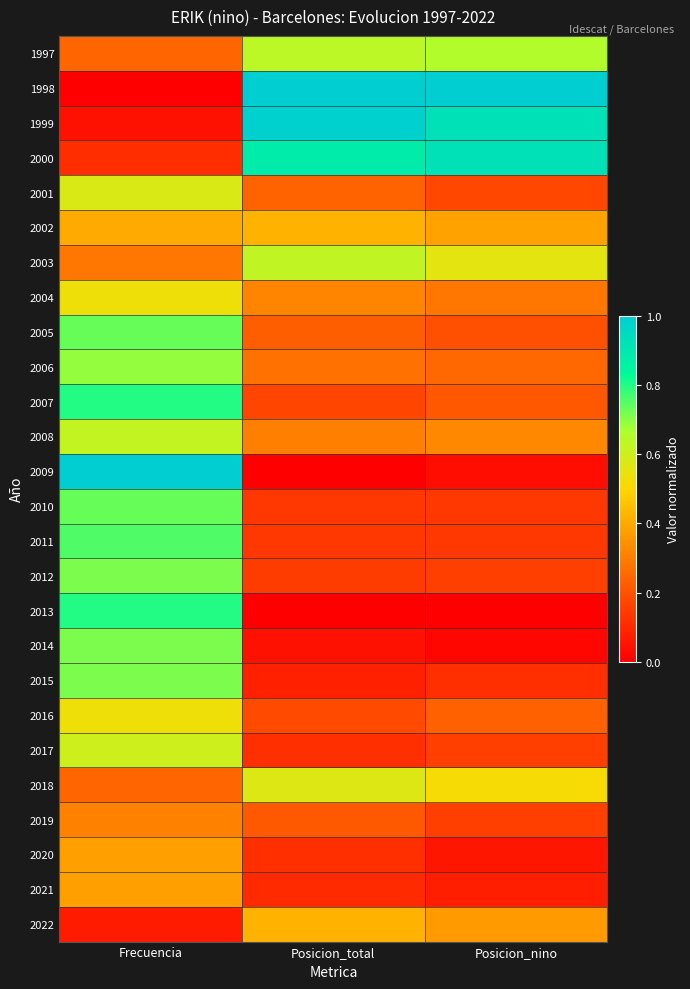

What is the total value across all series at Posicion_total?

8.4